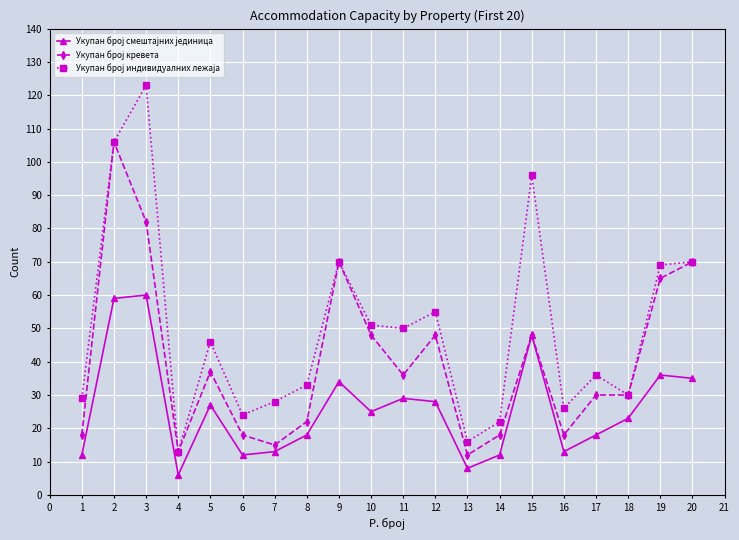

What is the maximum value shown in the chart?

123